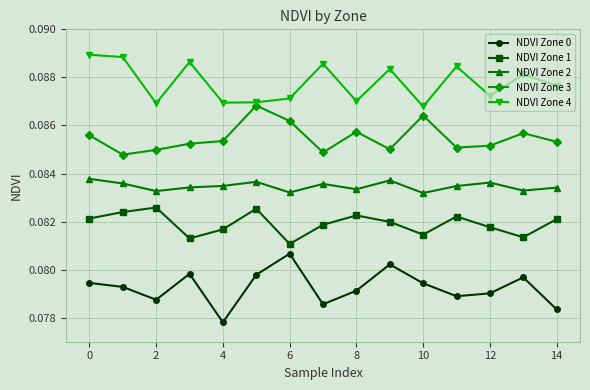

In NDVI Zone 1, how many points are lower than both neighbors (excluding endpoints)?

4